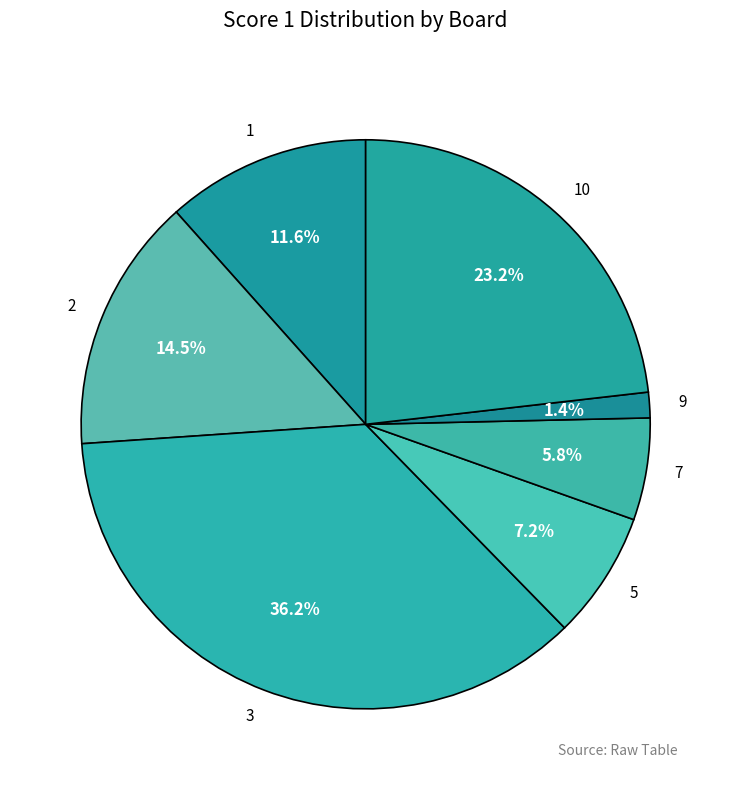

To the nearest percent, what is the difference between the largest and smallest slice percentages?

35%